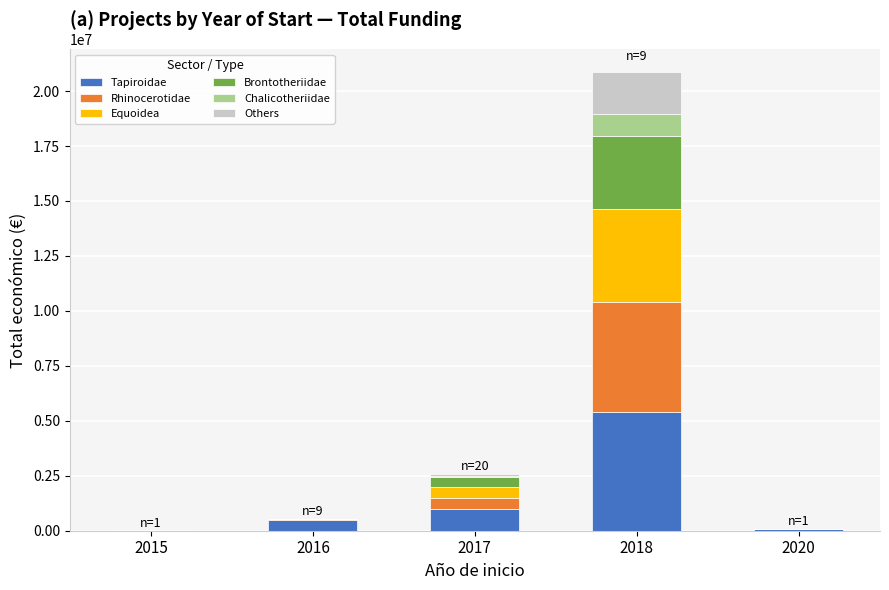

What is the highest value of the Tapiroidae series?

5390598